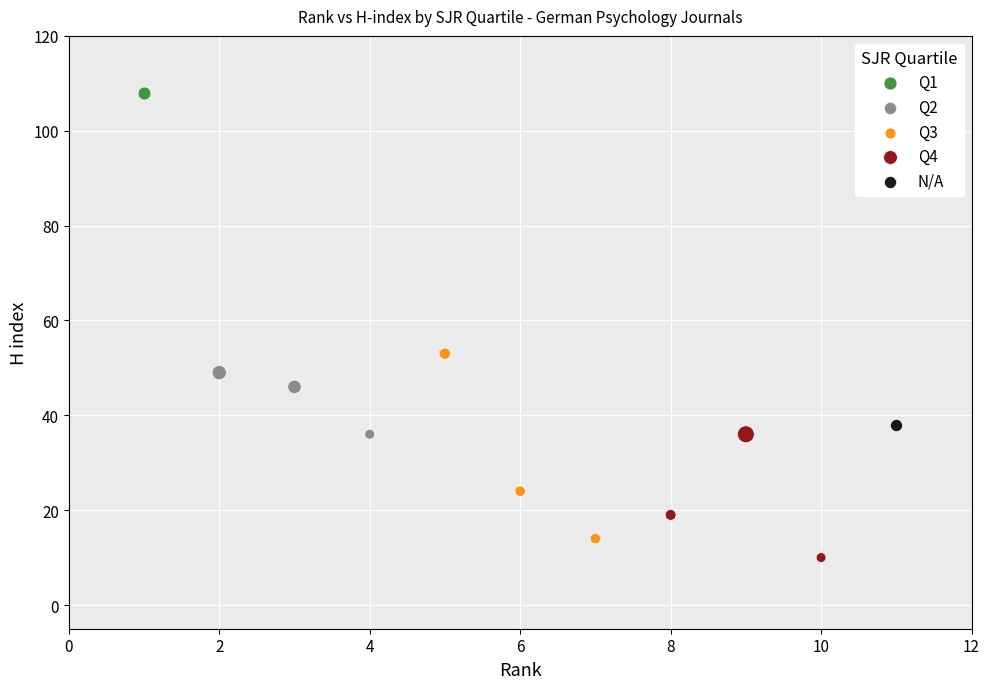

What are all the series names shown in the legend?

Q1, Q2, Q3, Q4, N/A